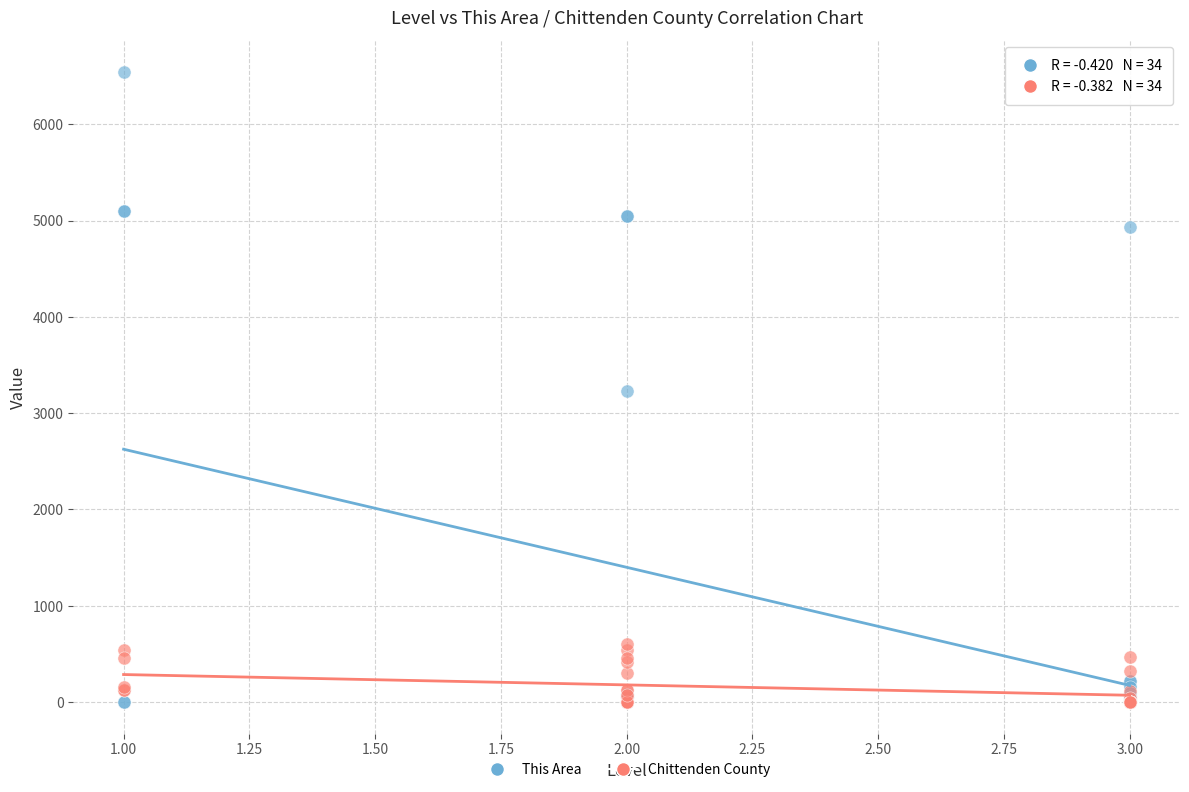

Which series has the widest spread of Y values?

This Area